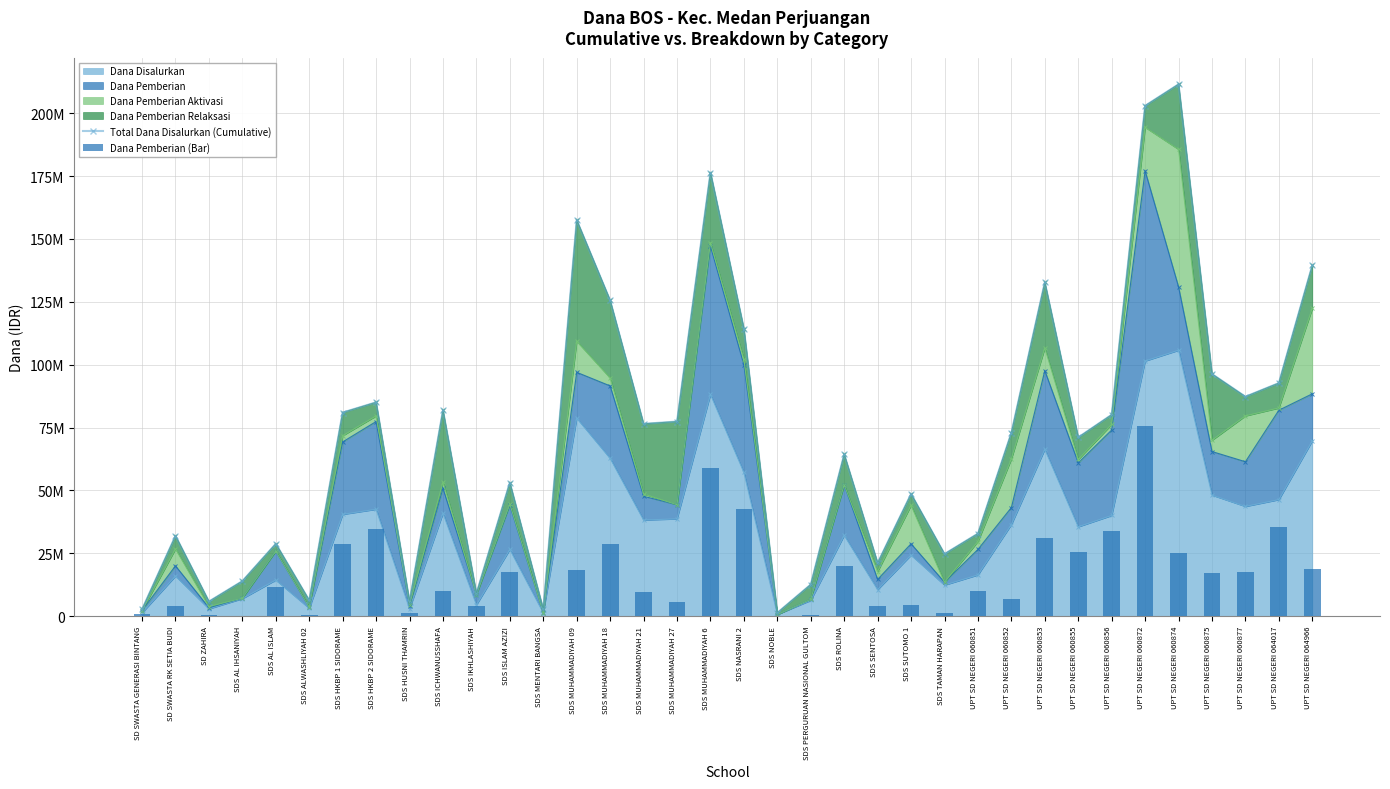

True or false: Total Dana Disalurkan (Cumulative) has a value of 70090811 at SDS MUHAMMADIYAH 18.

False